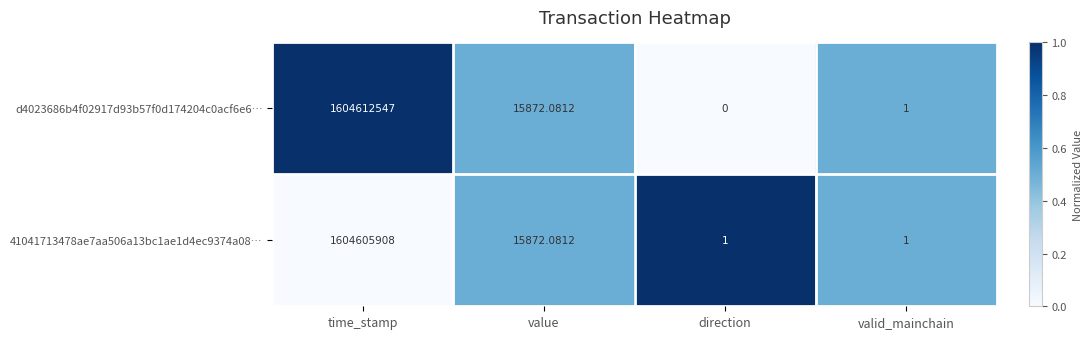

At which label is 41041713478ae7aa506a13bc1ae1d4ec9374a08… closest to 802302954?

value